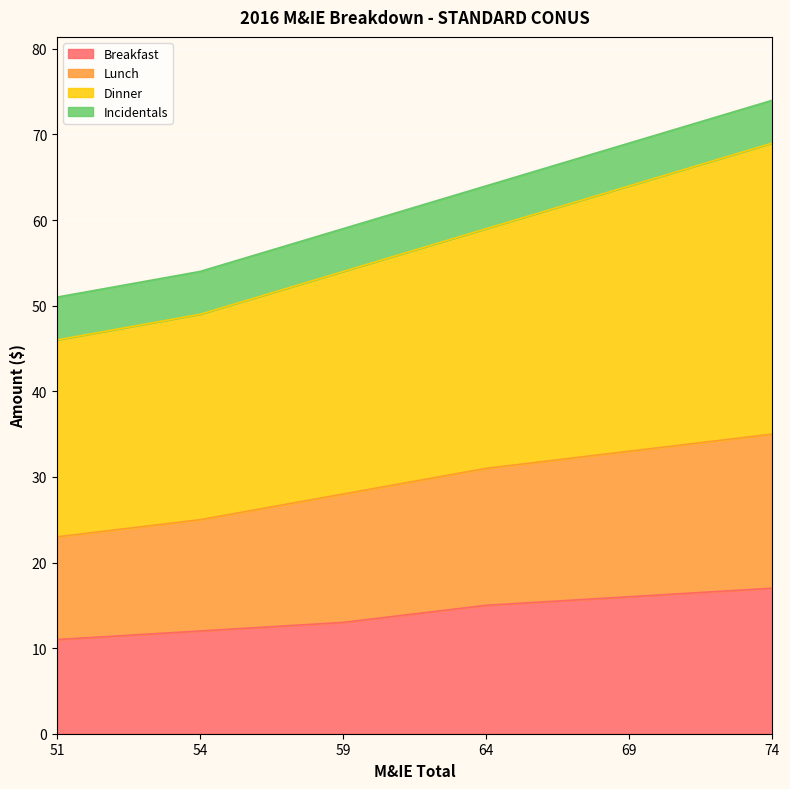

The value of Lunch at 64 is 53. True or false?

False